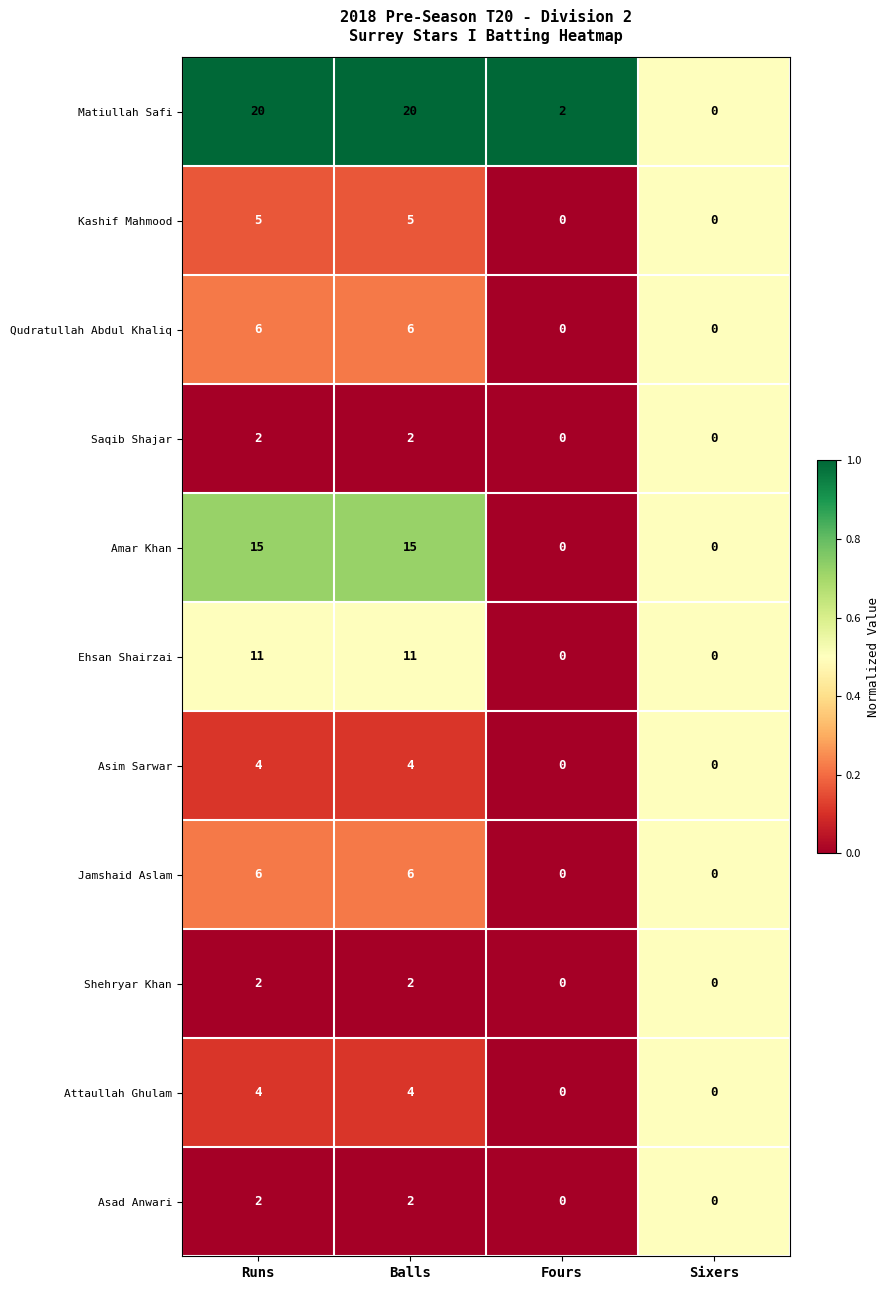

How many series are shown in this chart?

11